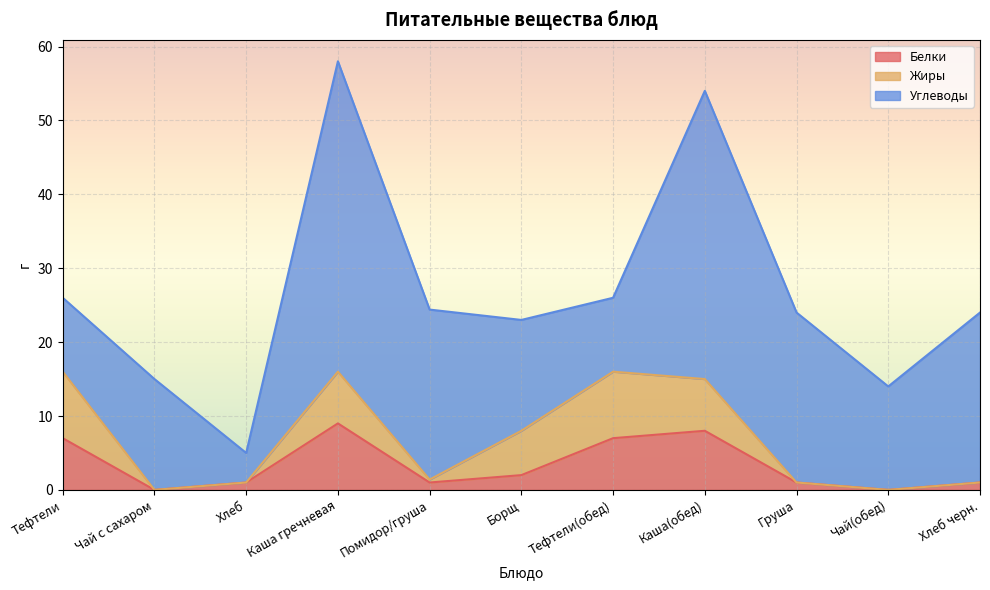

The Углеводы series shows 3.1 at Тефтели. True or false?

False